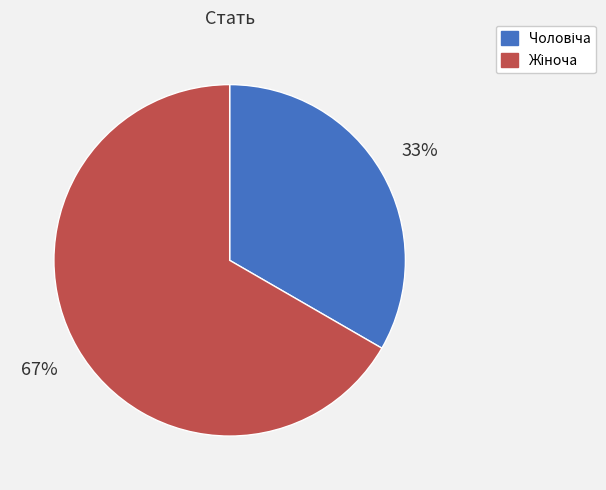

To the nearest percent, what is the average slice percentage?

50%